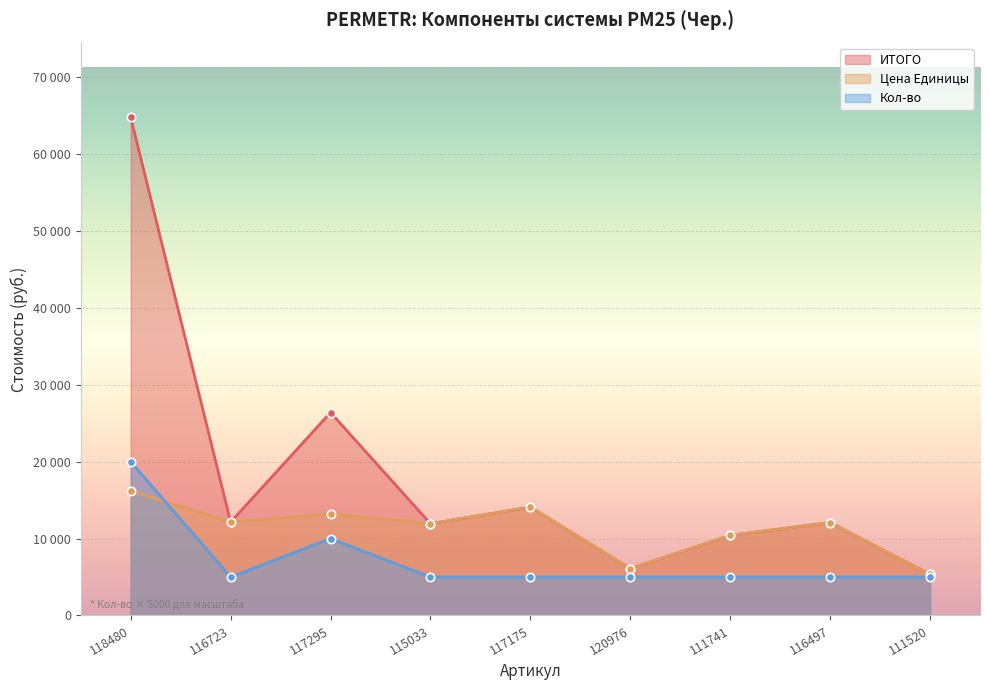

What is the label of the 1st point from the left?

118480